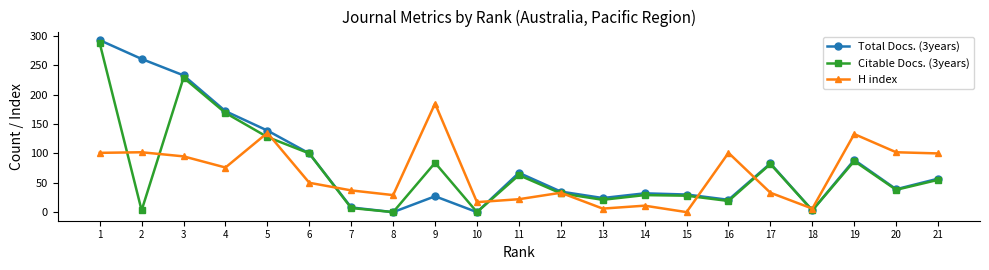

Count the number of categories in the chart.

21